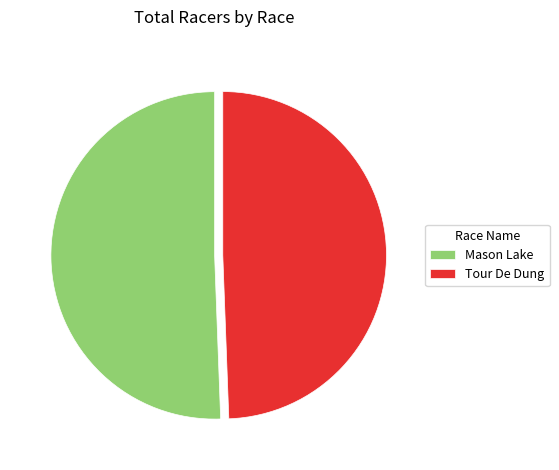

Count the number of slices in the pie.

2